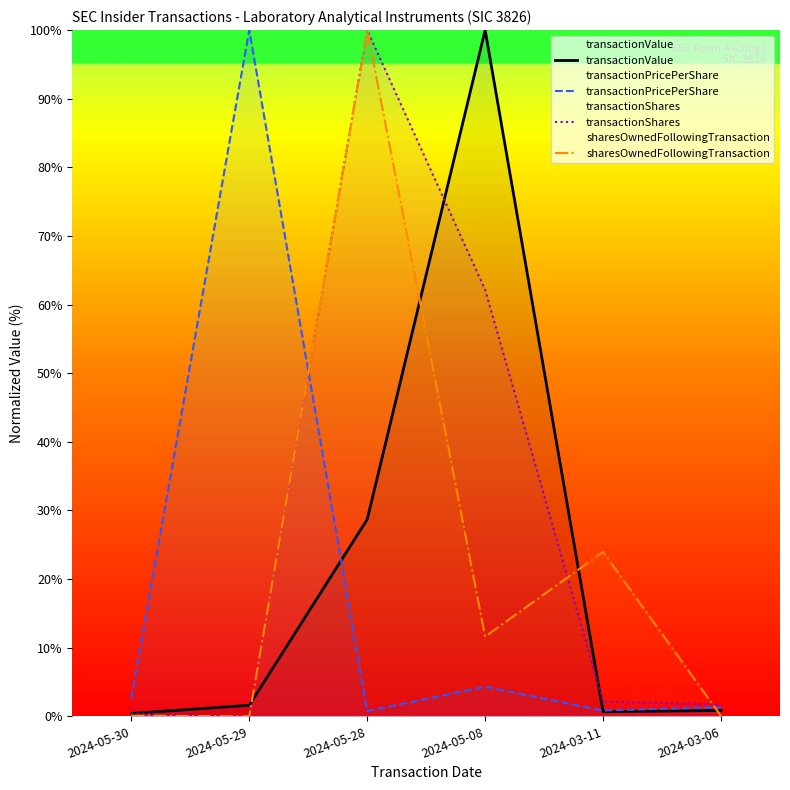

What is the difference between the maximum and minimum values in the sharesOwnedFollowingTransaction series?

100.0